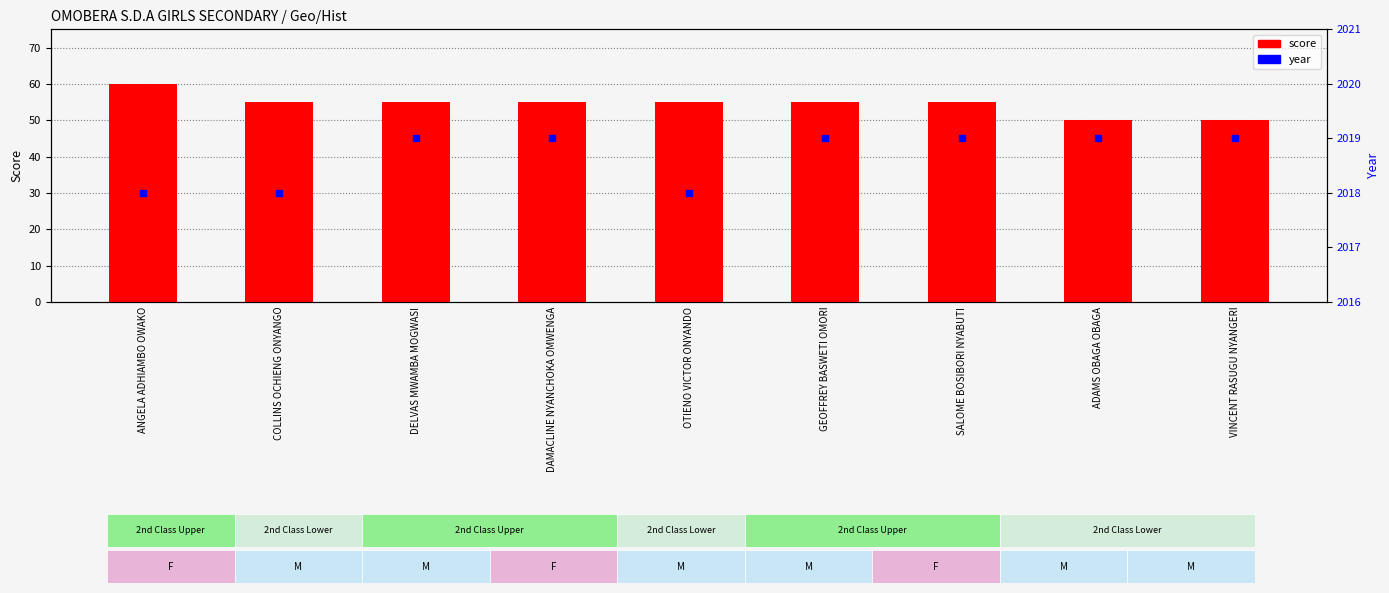

Which series has the largest total across all categories?

year